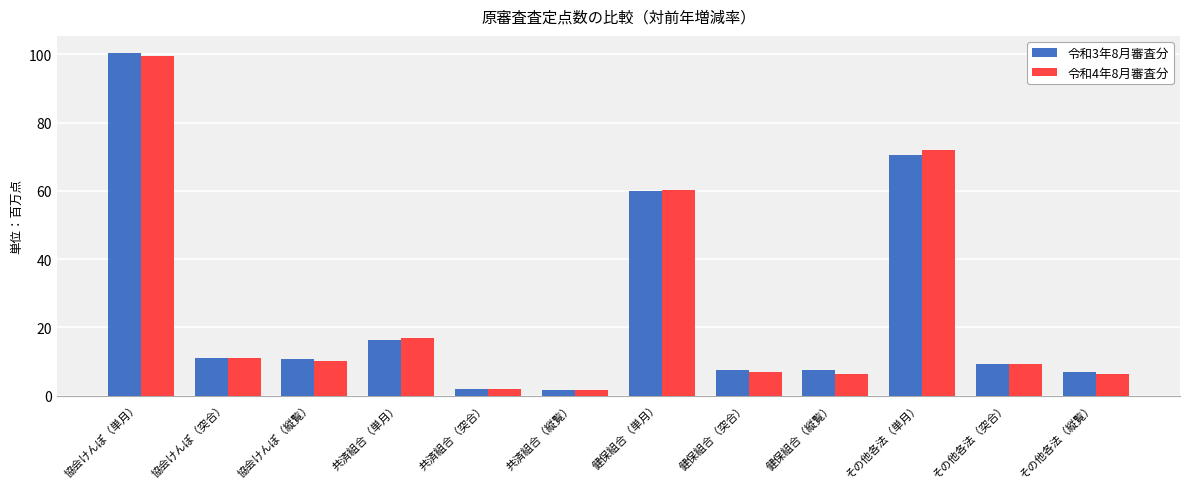

How many values in the 令和4年8月審査分 series exceed 10?

6